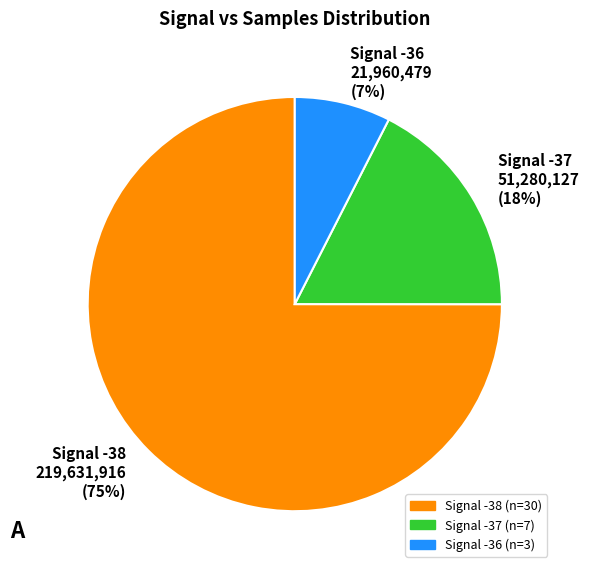

How many segments does this pie chart have?

3